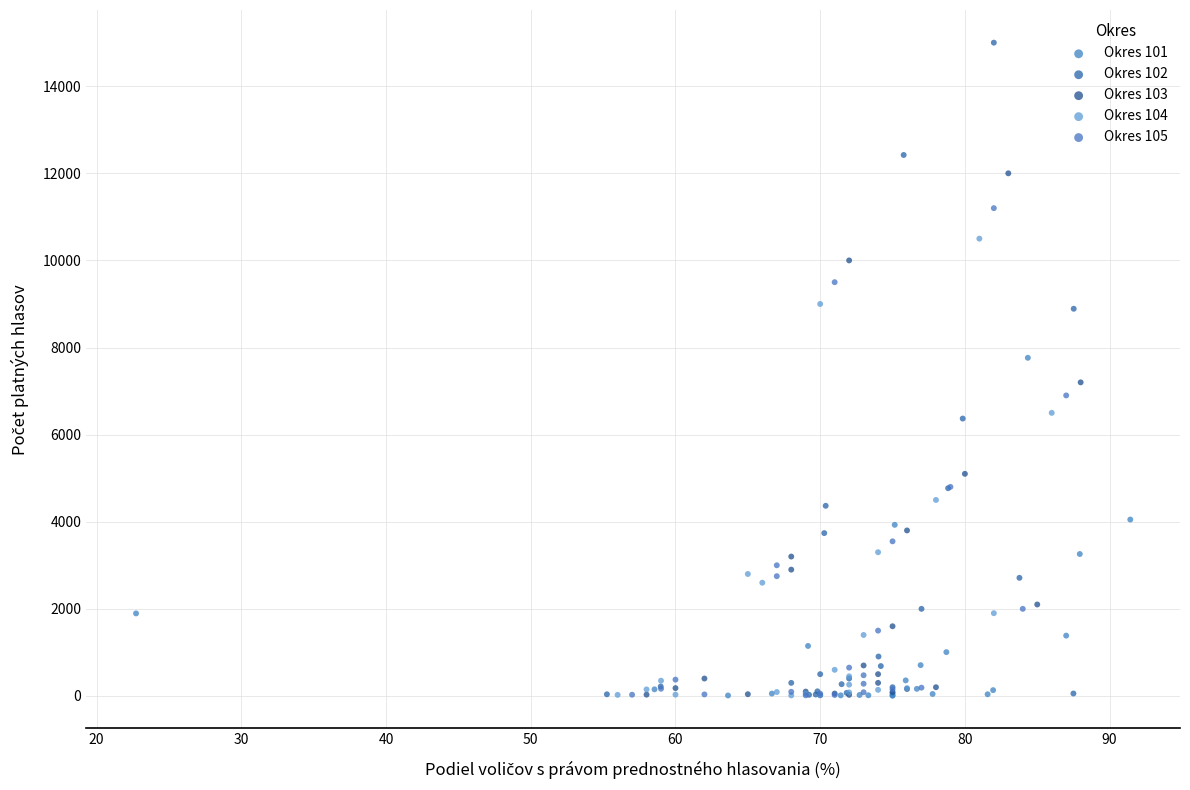

Which series contains the highest Y value?

Okres 102